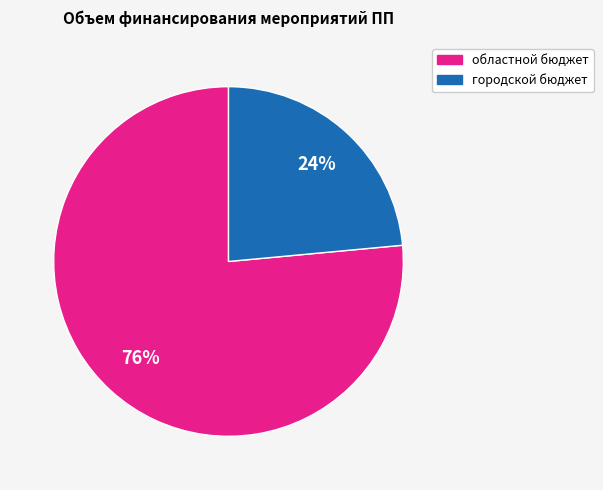

To the nearest percent, what is the average slice percentage?

50%